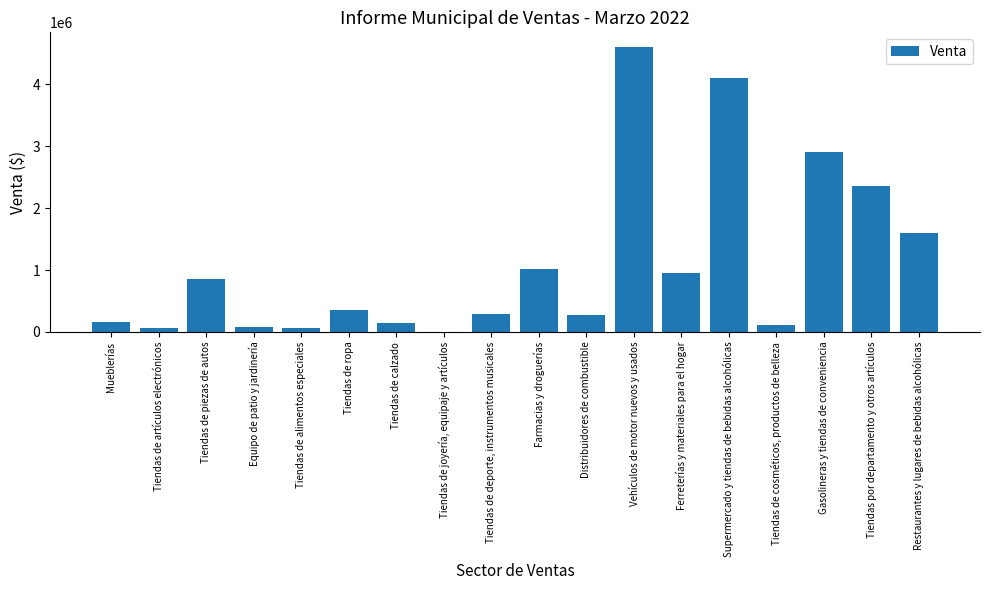

The value at Tiendas de calzado is 137962.2. True or false?

True